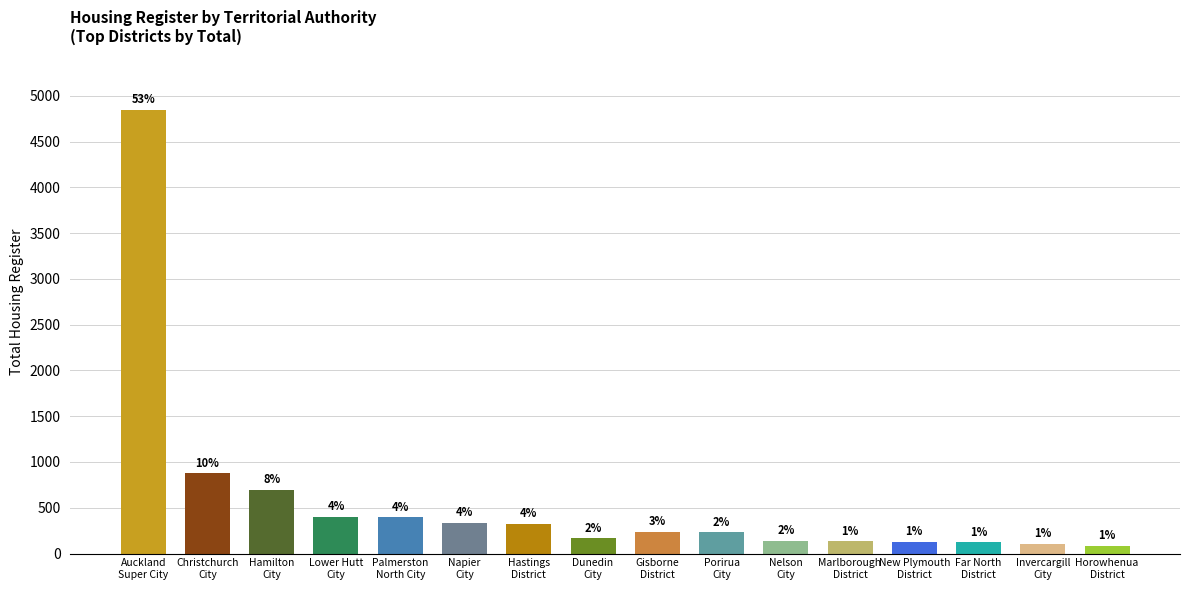

What is the change in value from Porirua
City to Marlborough
District?

-98